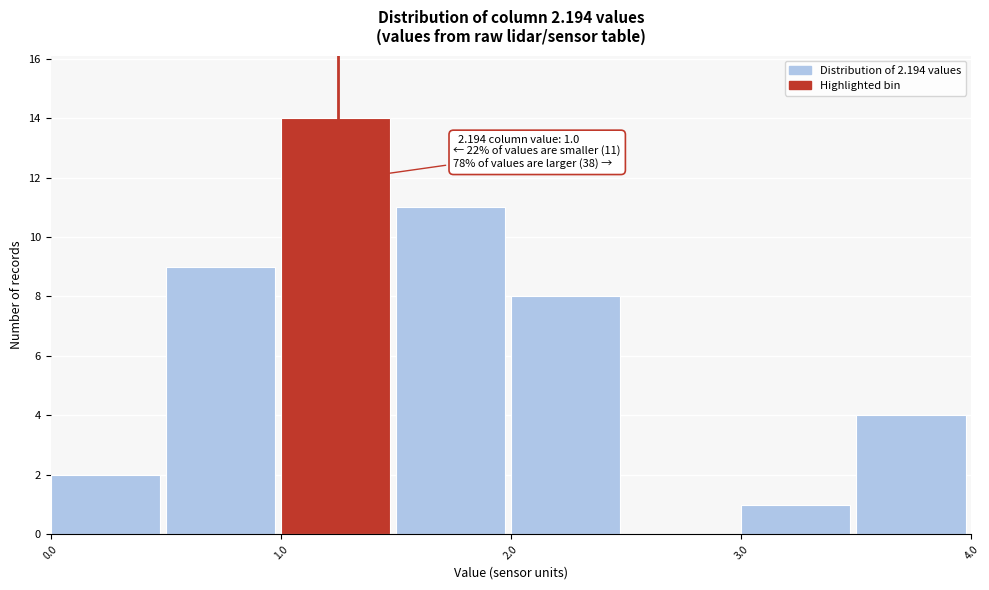

Which range on the x-axis has the tallest bar?

1.0 to 1.5